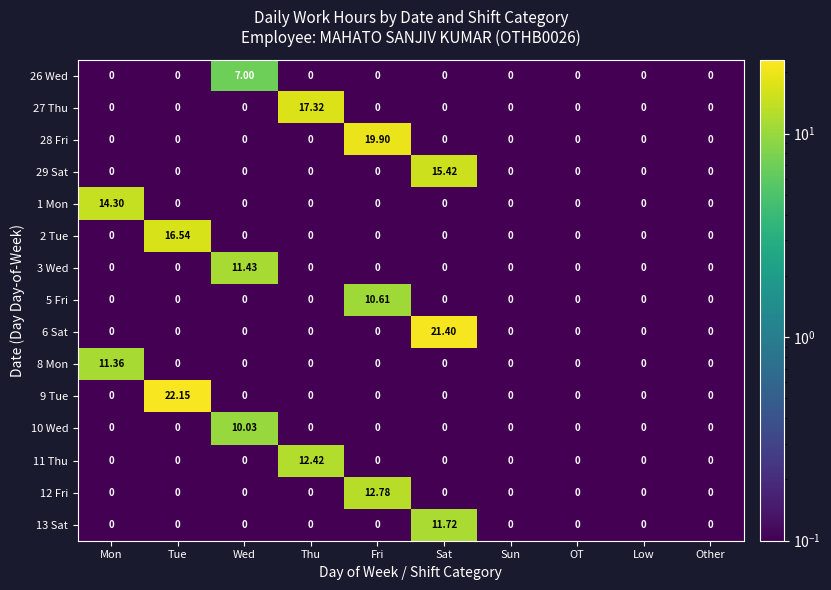

At which category is the sum across all series the highest?

Sat